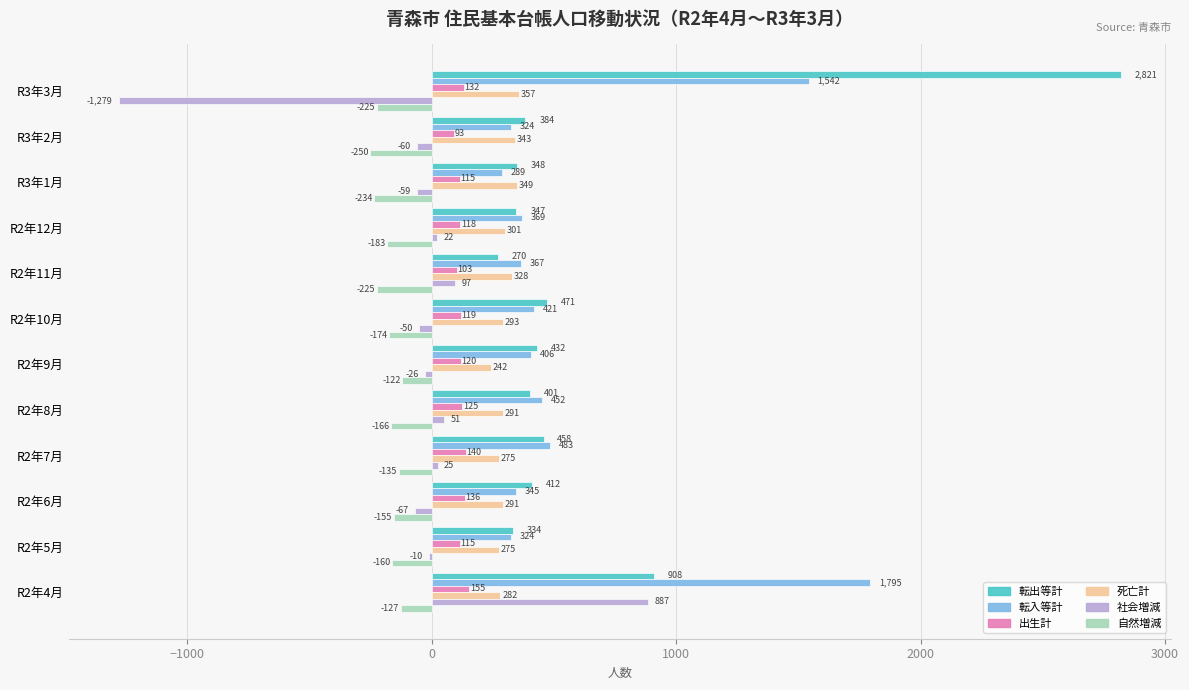

Is it true that 転入等計 equals 289 at R3年1月?

True